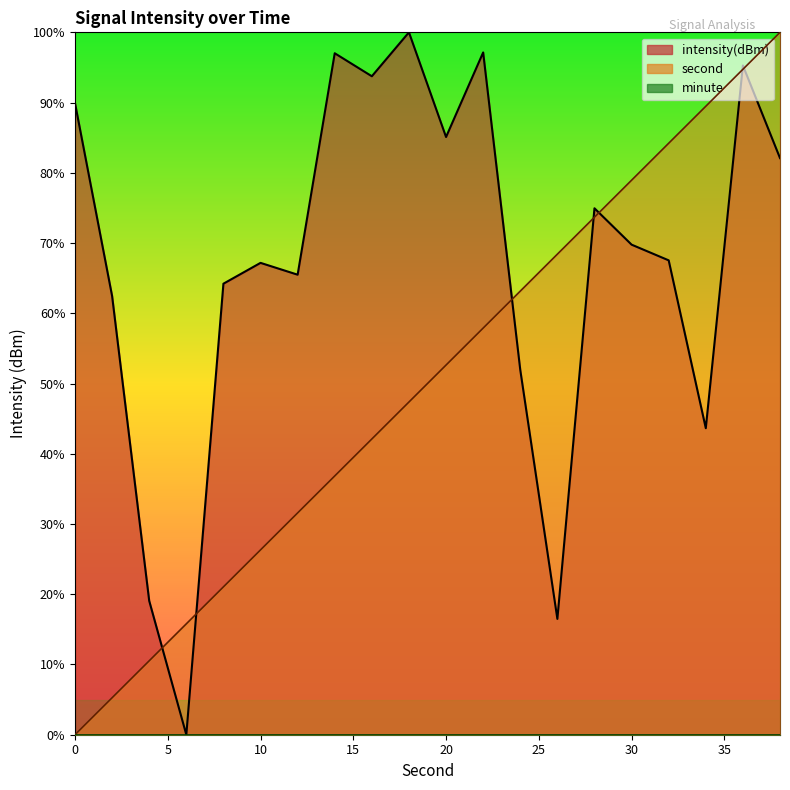

Which series has the largest total across all categories?

intensity